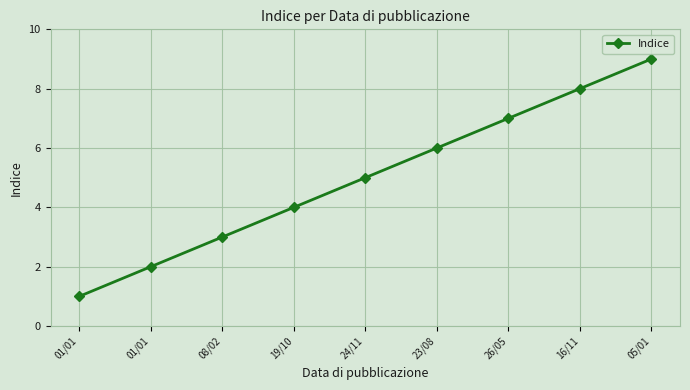

How many lines are shown in the chart?

1